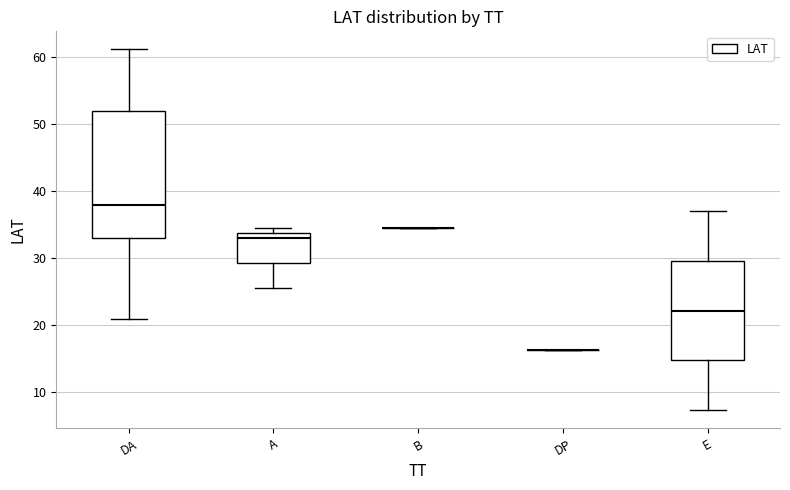

Where is the lower edge of the box for E on the y-axis? The values are not printed on the chart, so give them approximately, as read against the axis.

15